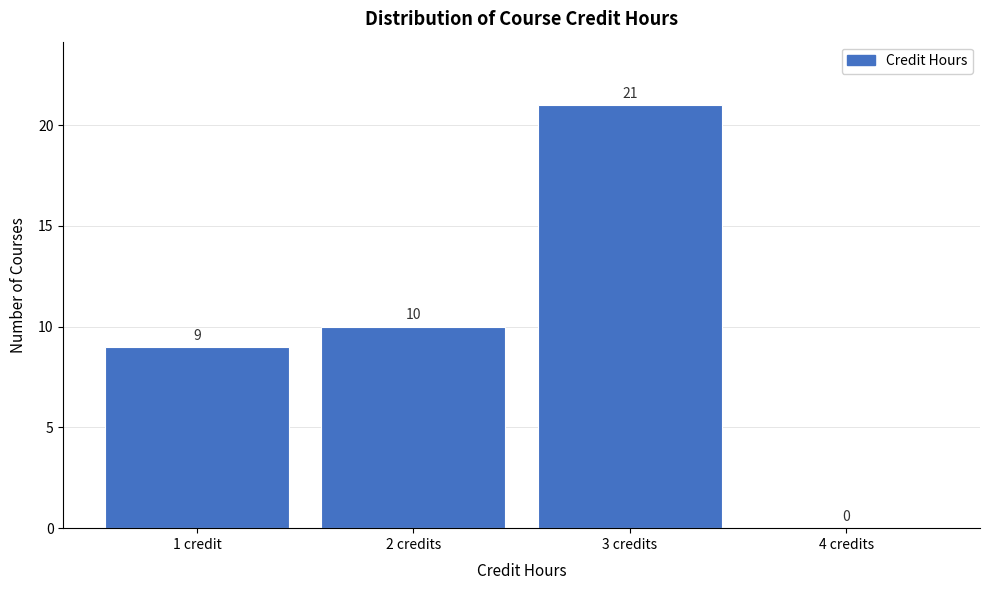

Reading right to left, transcribe all the data shown in this chart.

4 credits=0	3 credits=21	2 credits=10	1 credit=9